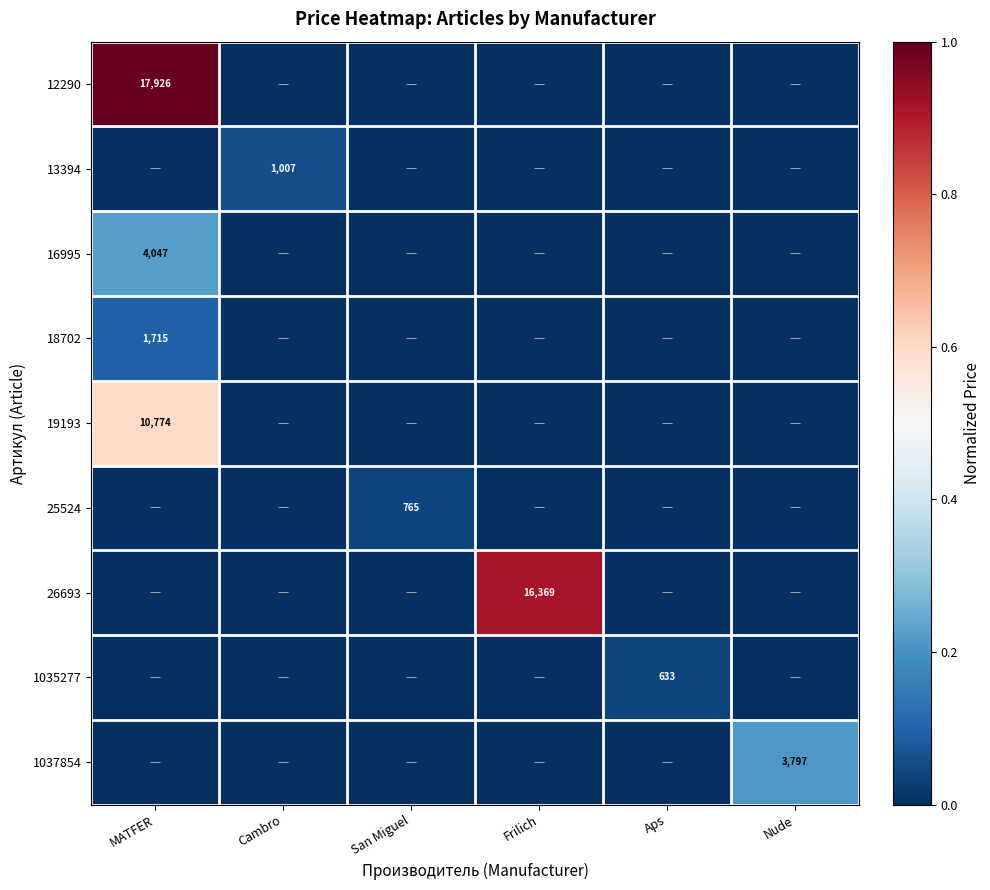

True or false: 19193 has a value of 4108 at MATFER.

False